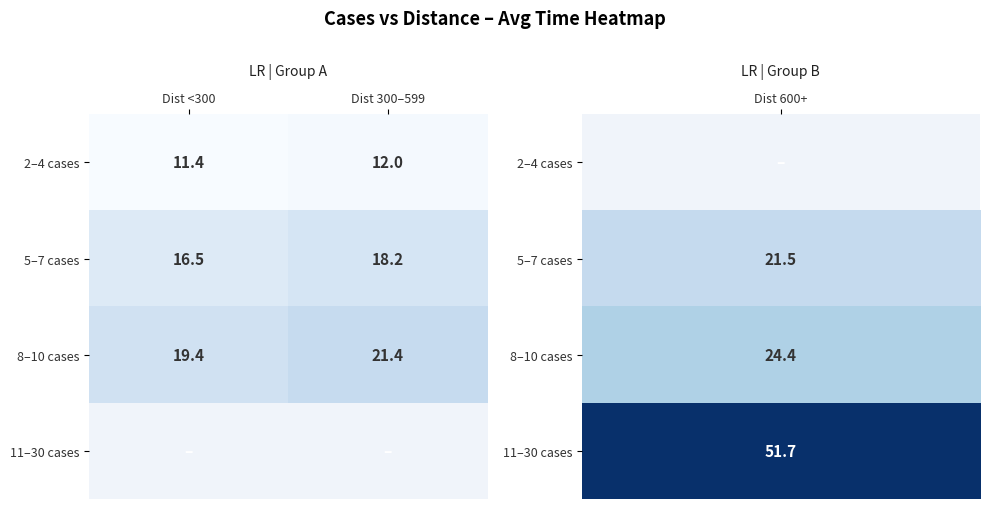

Which category has the highest value across all series?

Dist 300–599